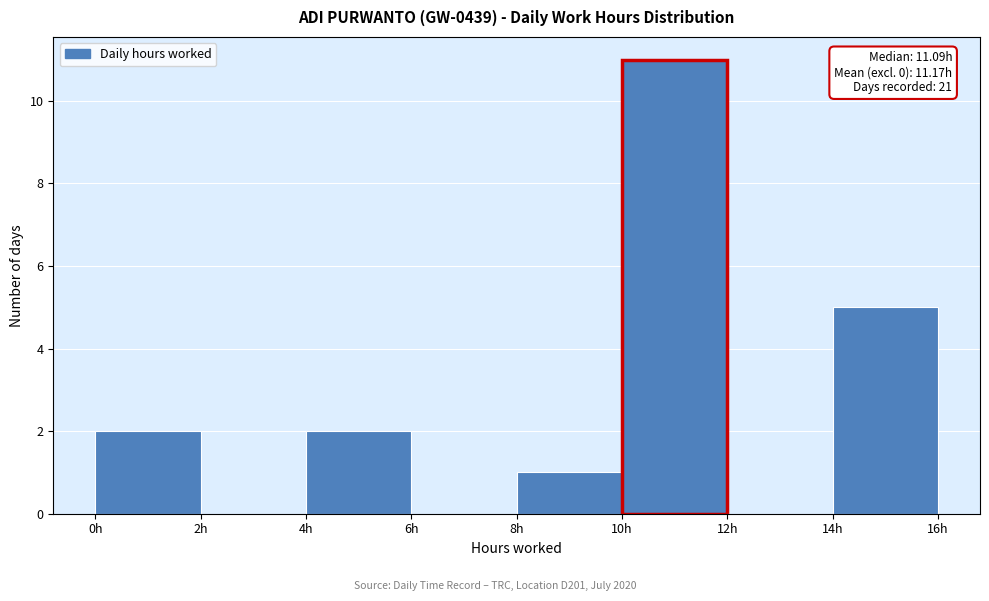

Over which range of the x-axis is the bar tallest?

10 to 12